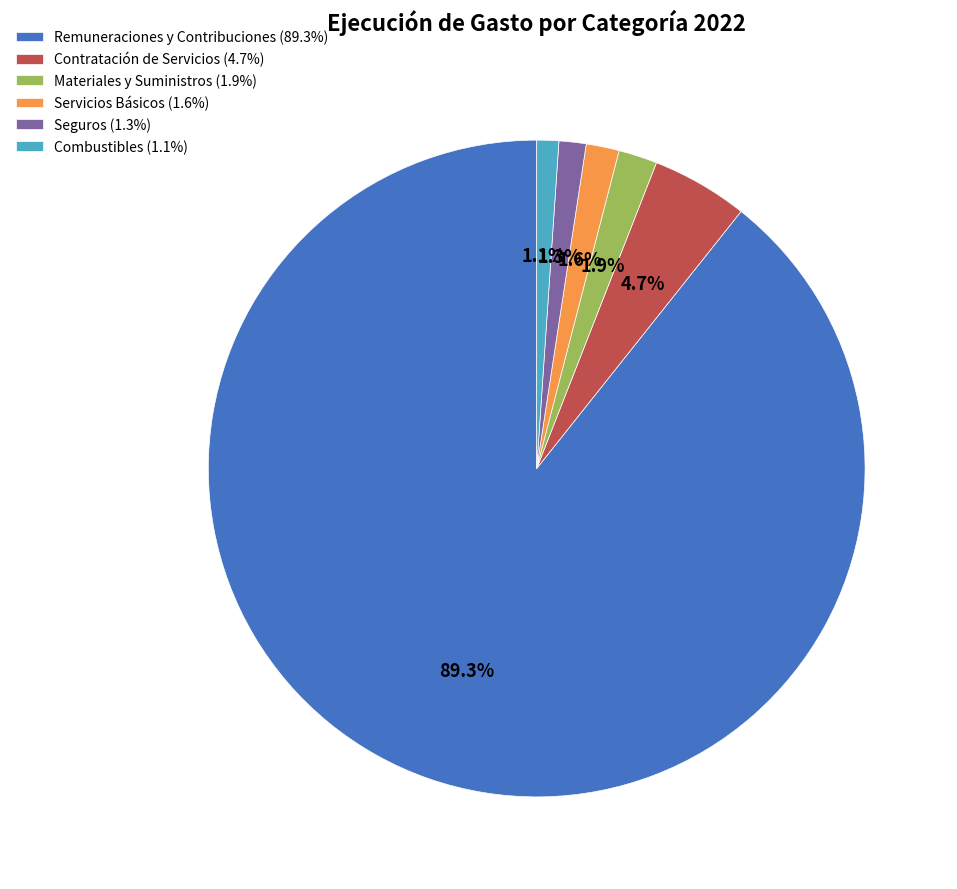

What is the largest slice in the pie chart?

Remuneraciones y Contribuciones (89.3%)